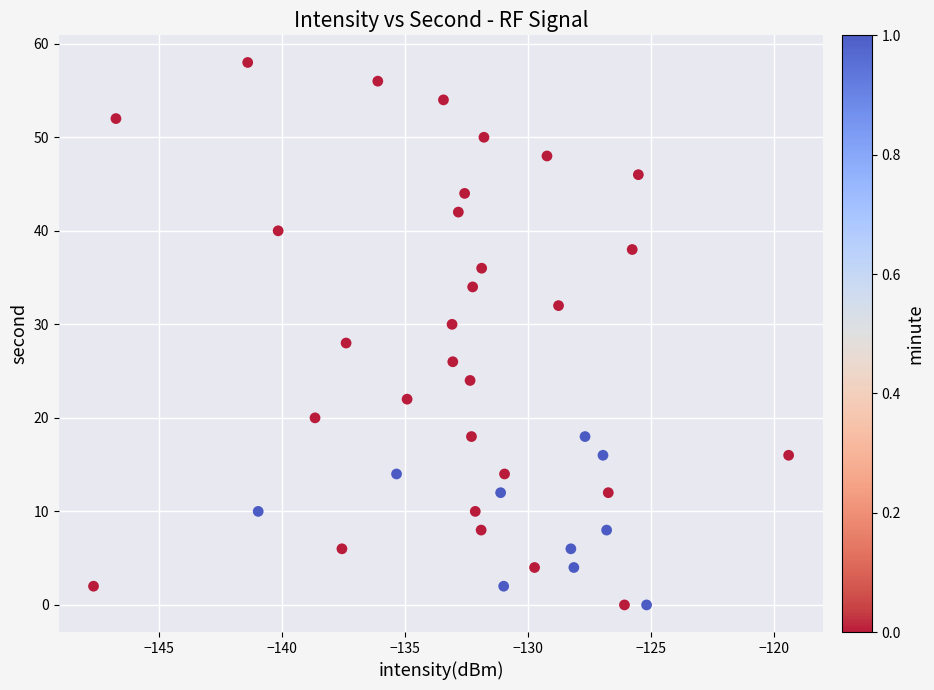

What is the range of Y values (max minus min)?

58